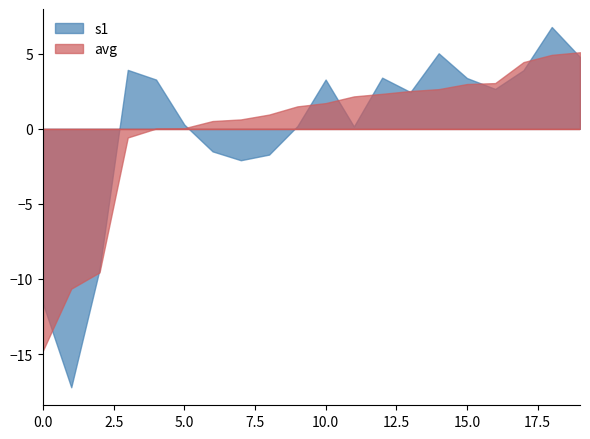

True or false: avg has more than 0 interior local peaks.

True